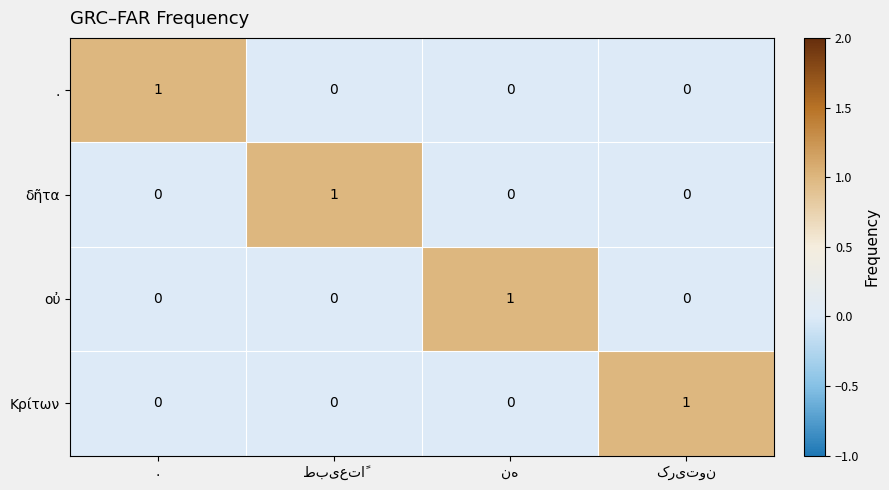

Is it true that δῆτα equals 0 at .?

True